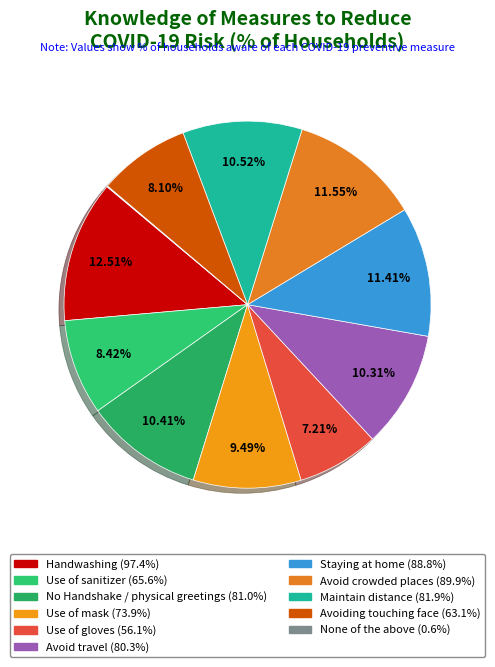

Is the sum of Use of mask and Avoid travel greater than half?

No